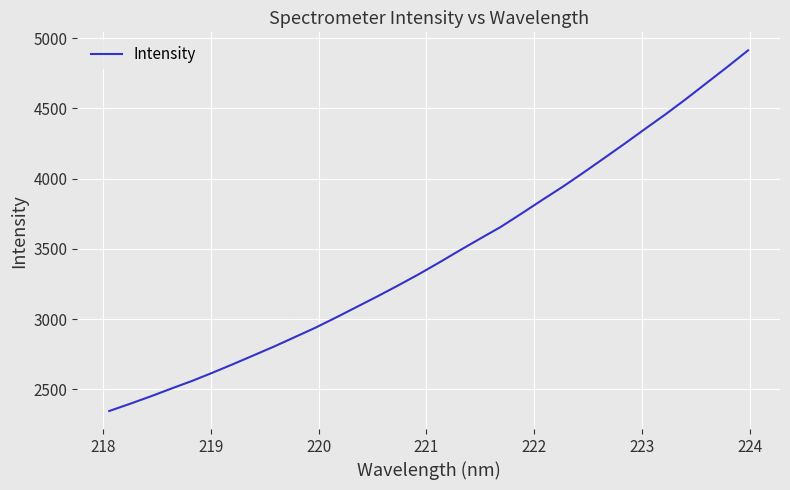

What is the maximum value shown in the chart?

4913.1